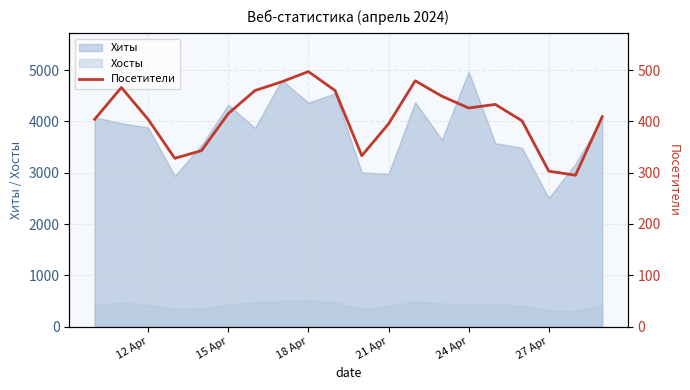

True or false: Хиты and Хосты cross at least once.

False